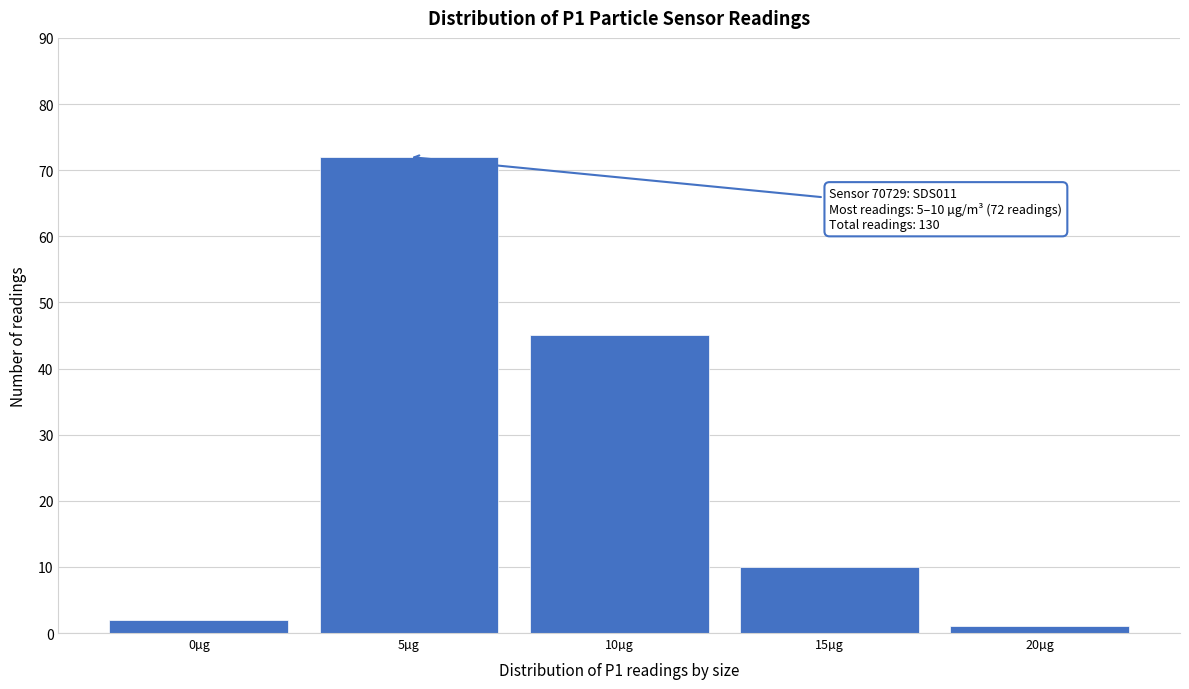

Reading right to left, list all the values displayed in this chart.

1	10	45	72	2